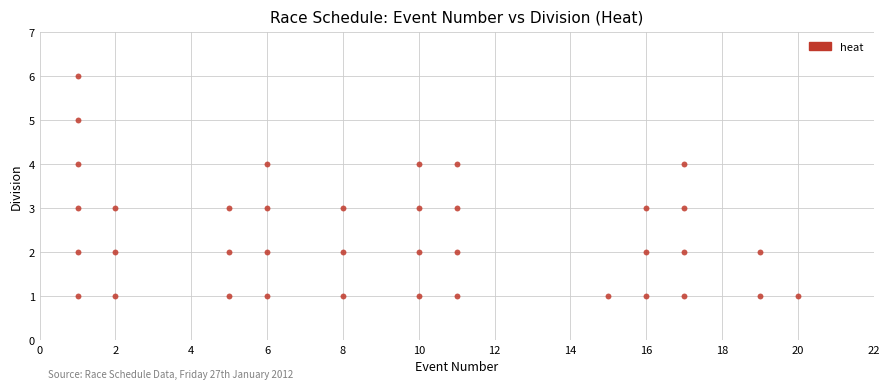

What is the range of X values (max minus min)?

19